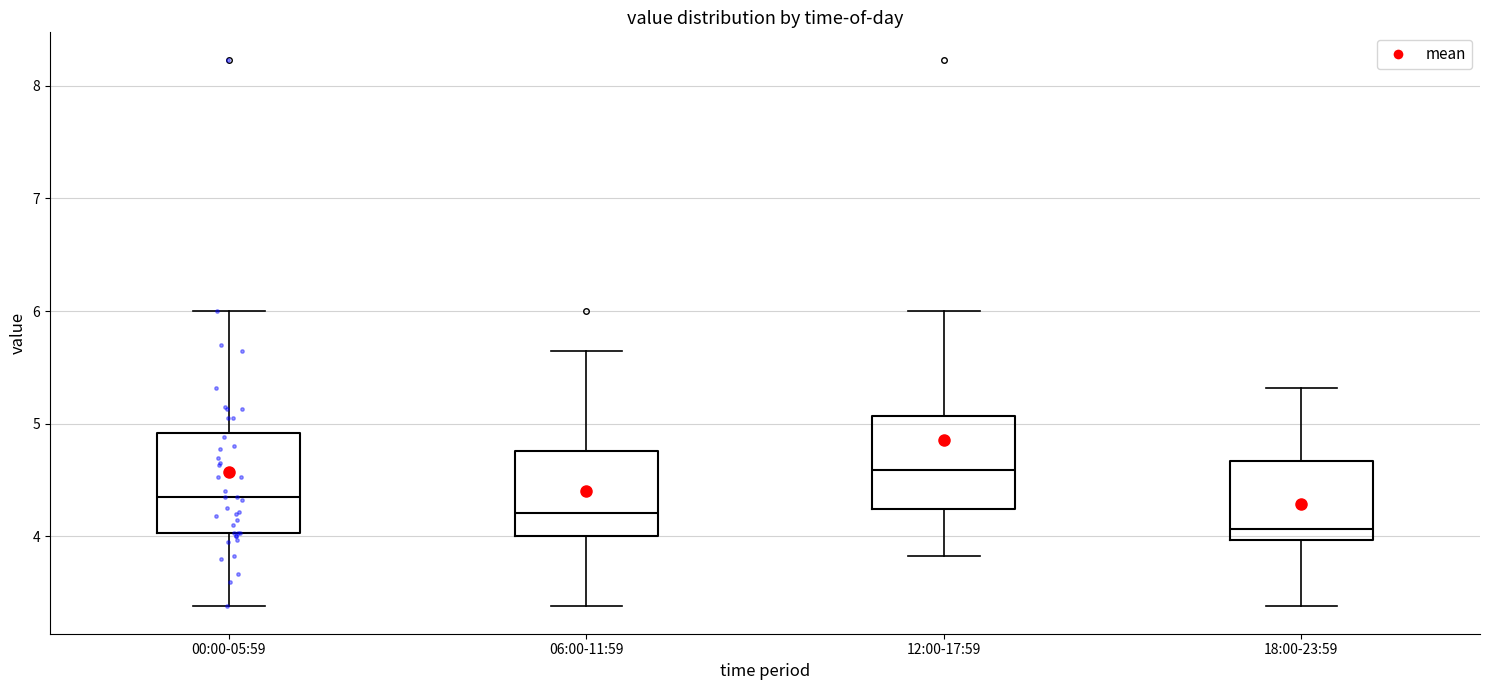

Where does the upper whisker of the box for 06:00-11:59 end on the y-axis? The values are not printed on the chart, so give them approximately, as read against the axis.

5.7